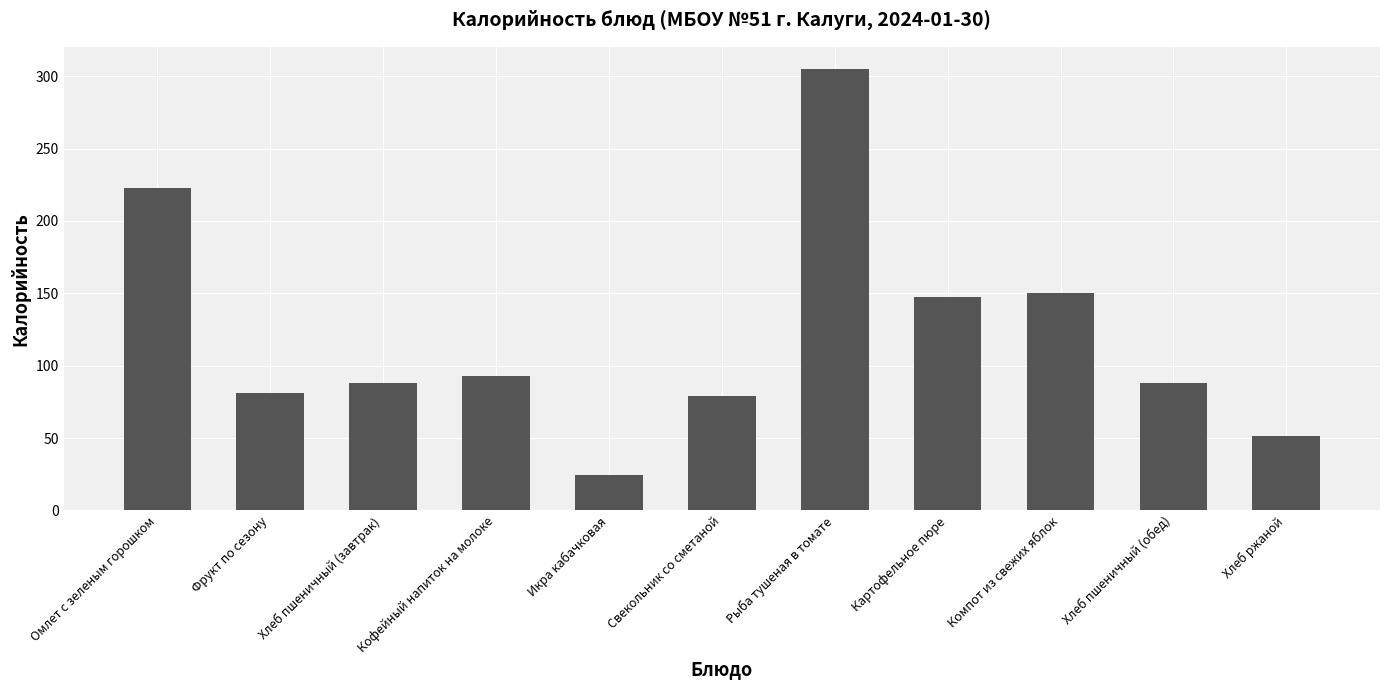

Read the value at Хлеб ржаной.

51.2